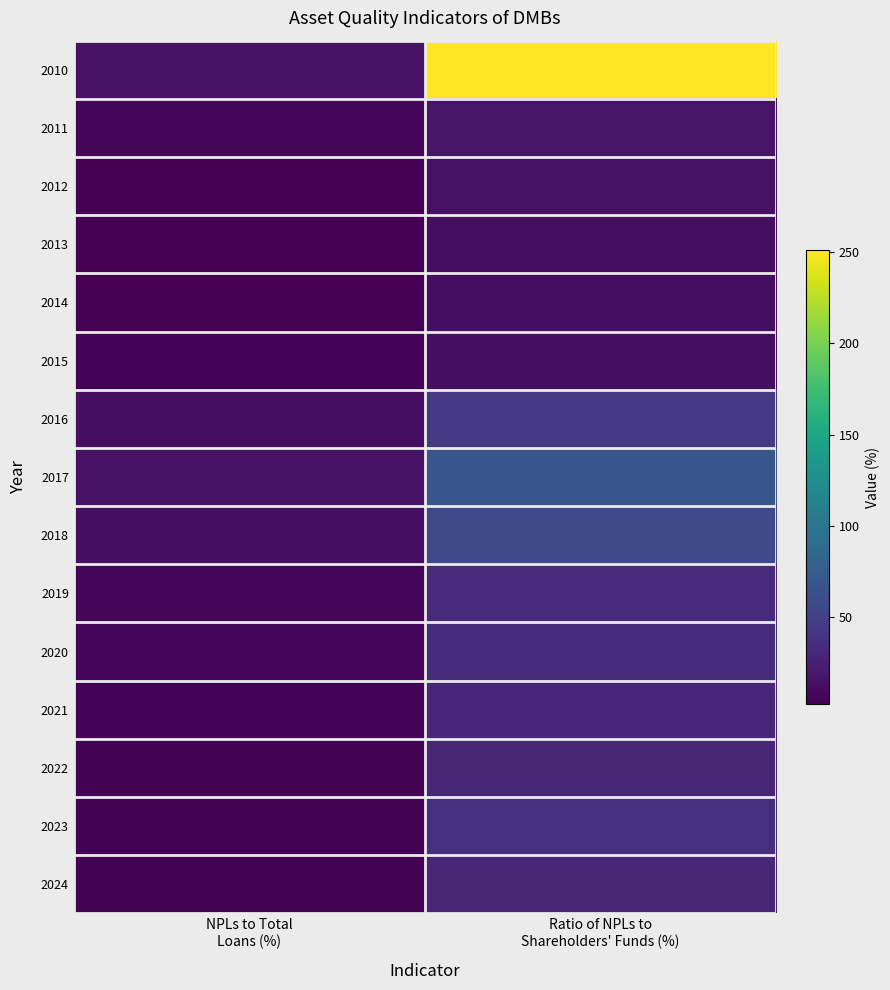

Which series has the largest total across all categories?

2010